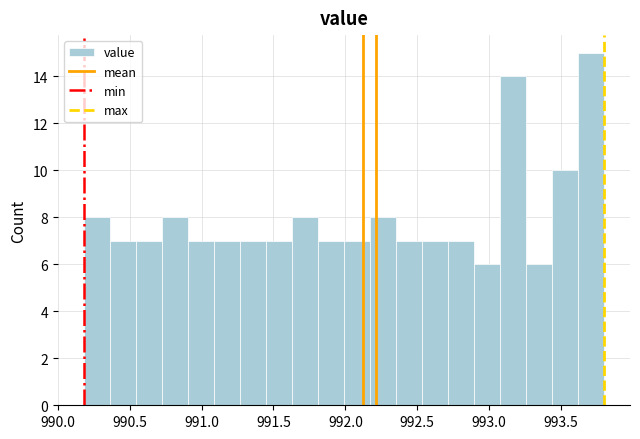

Read against the x-axis, roughly where is the centre of the tallest bar?

993.70